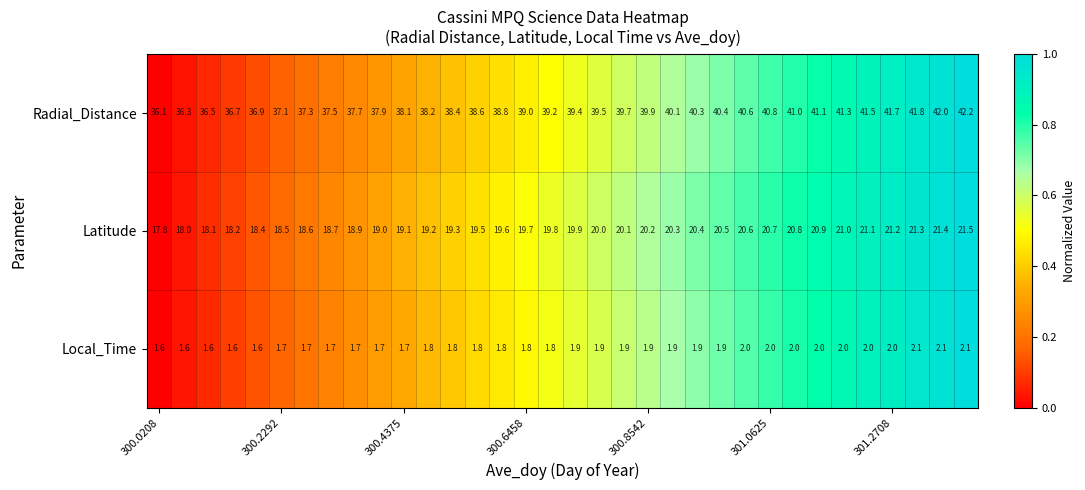

Which series has the largest total across all categories?

Radial_Distance